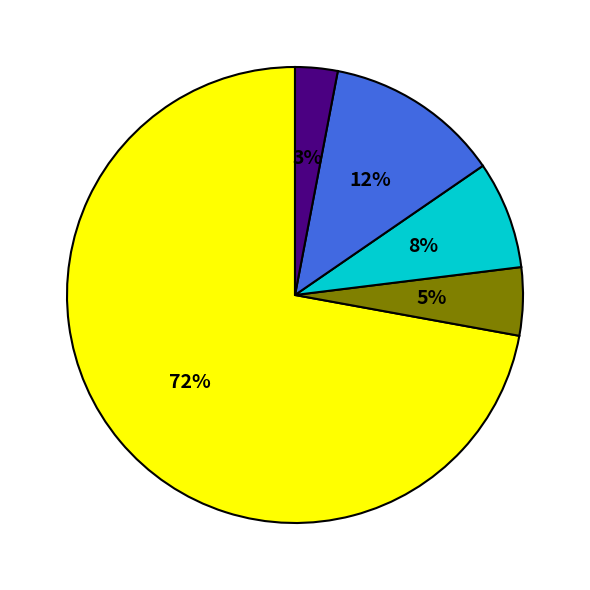

Is there any slice that represents more than half of the pie?

Yes